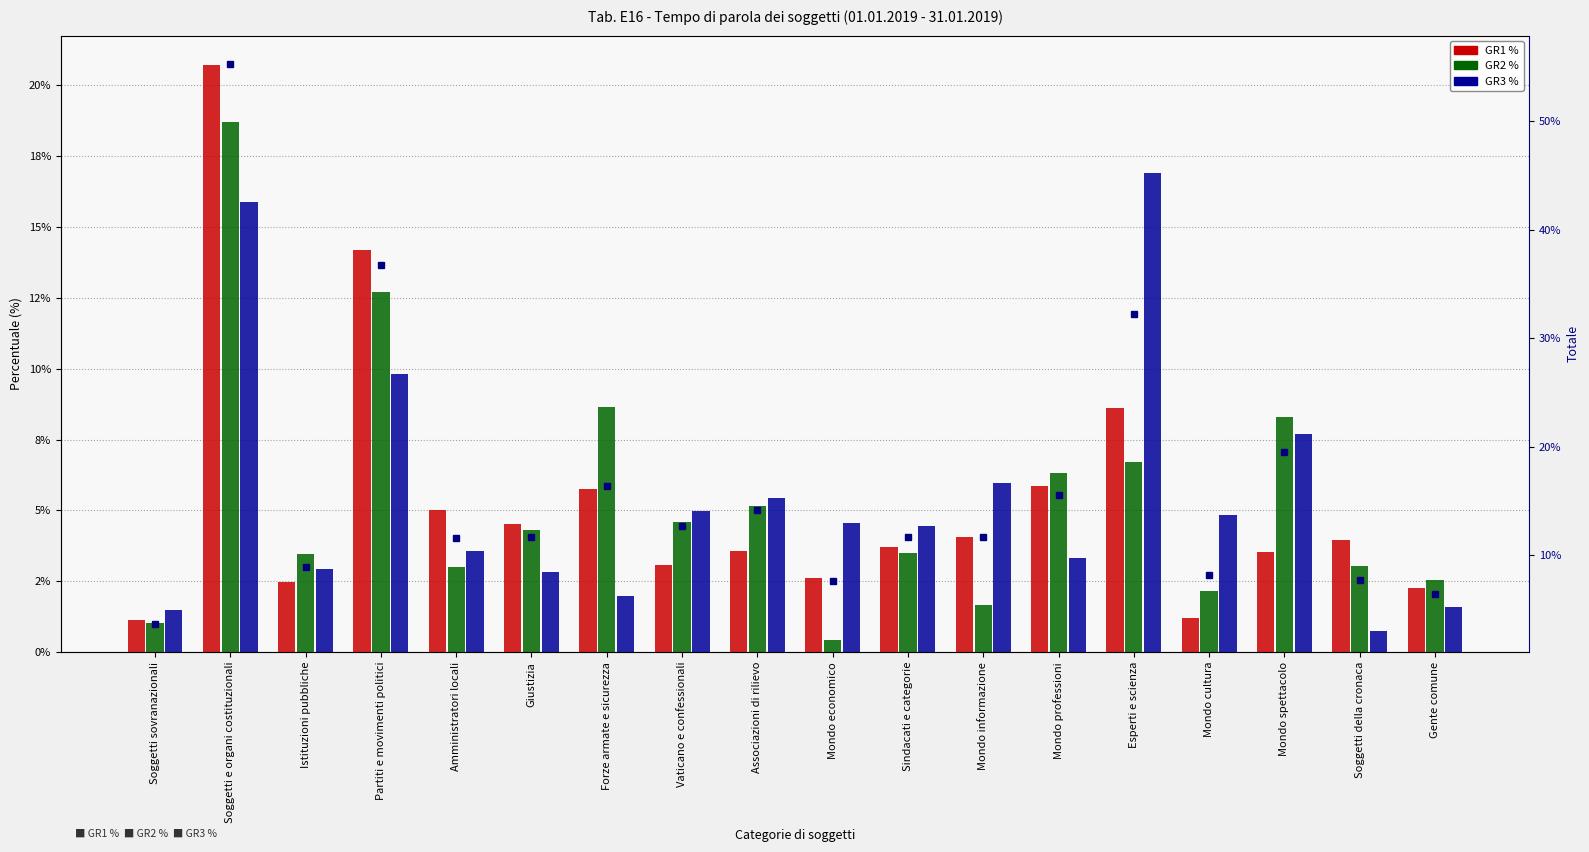

Where is Totale % nearest to the value 0?

Soggetti sovranazionali